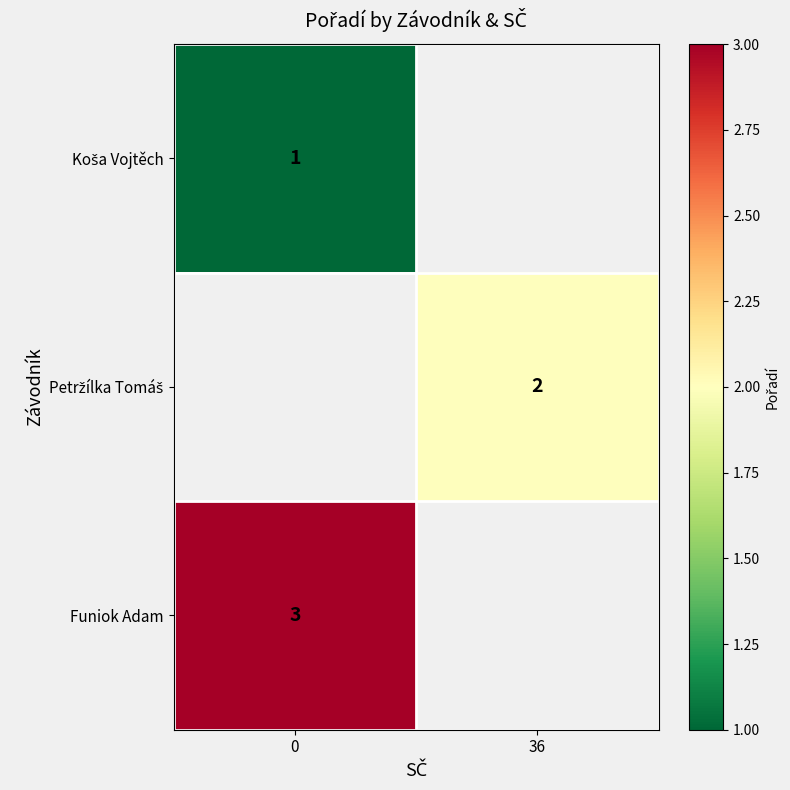

What is the maximum value shown in the chart?

3.0